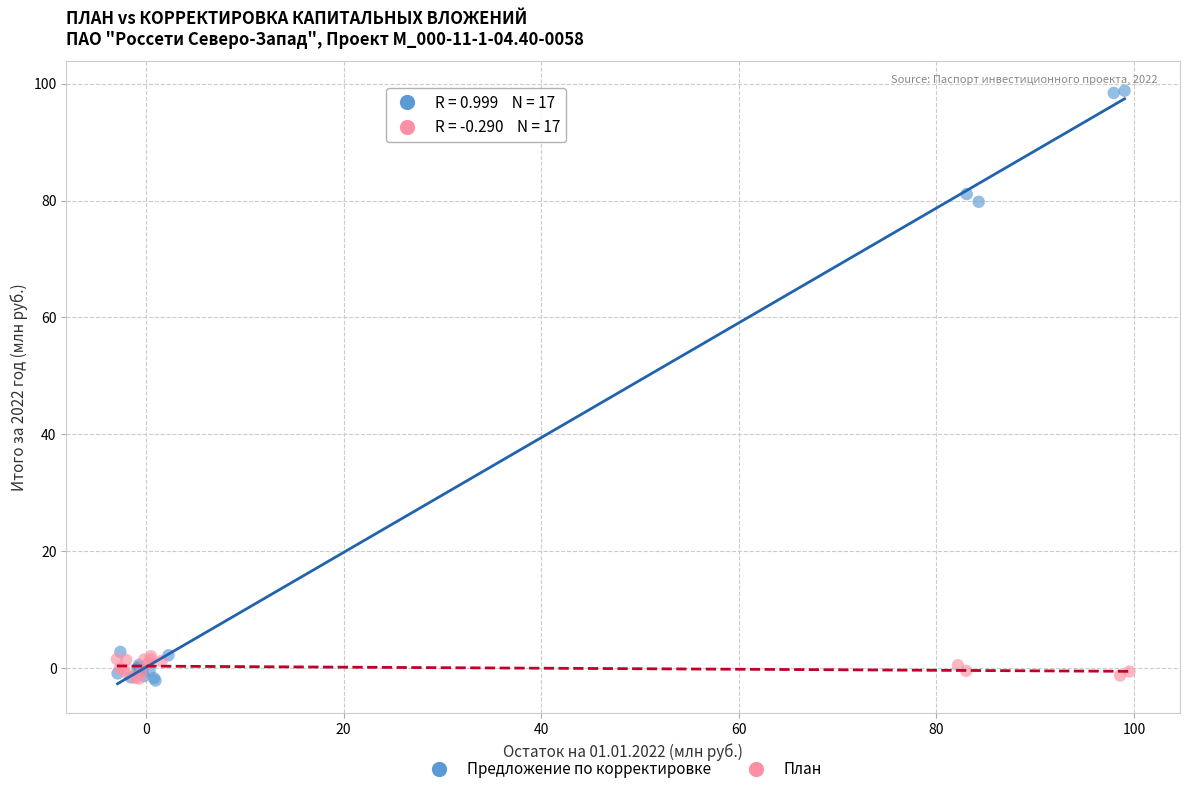

Which series has the largest Y range (max minus min)?

Предложение по корректировке